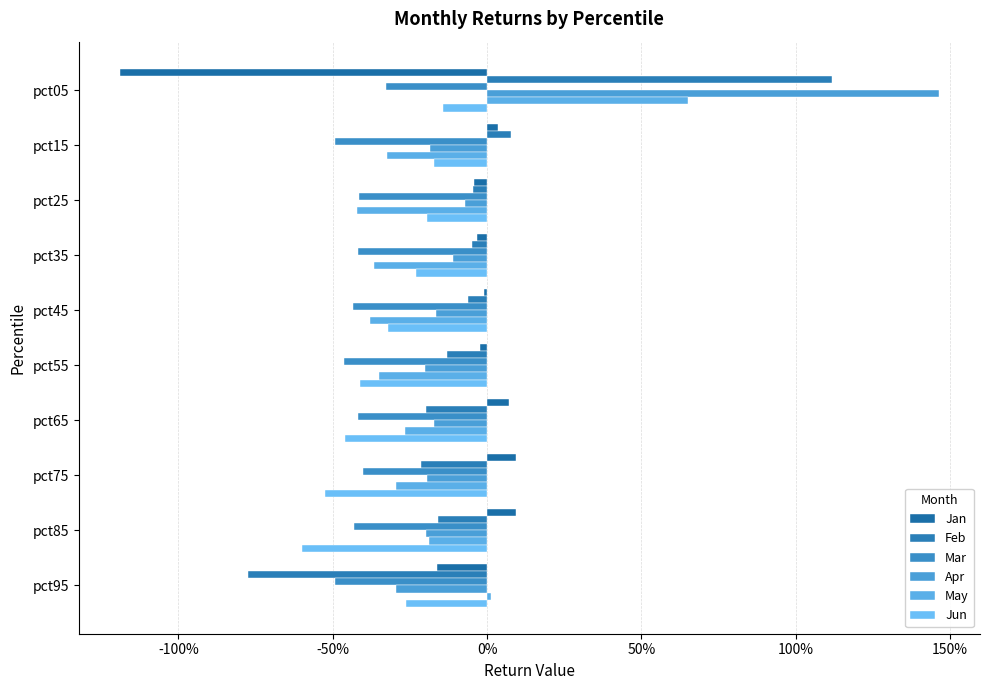

Are the bars grouped side by side (vs. stacked)?

Yes